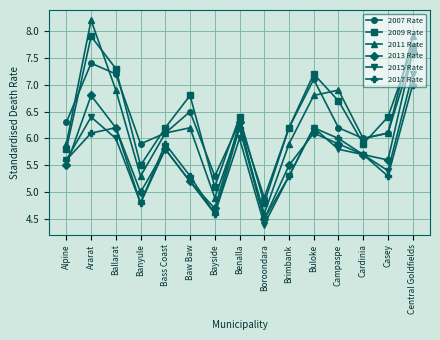

Which category has the lowest value in the 2013 Rate series?

Boroondara